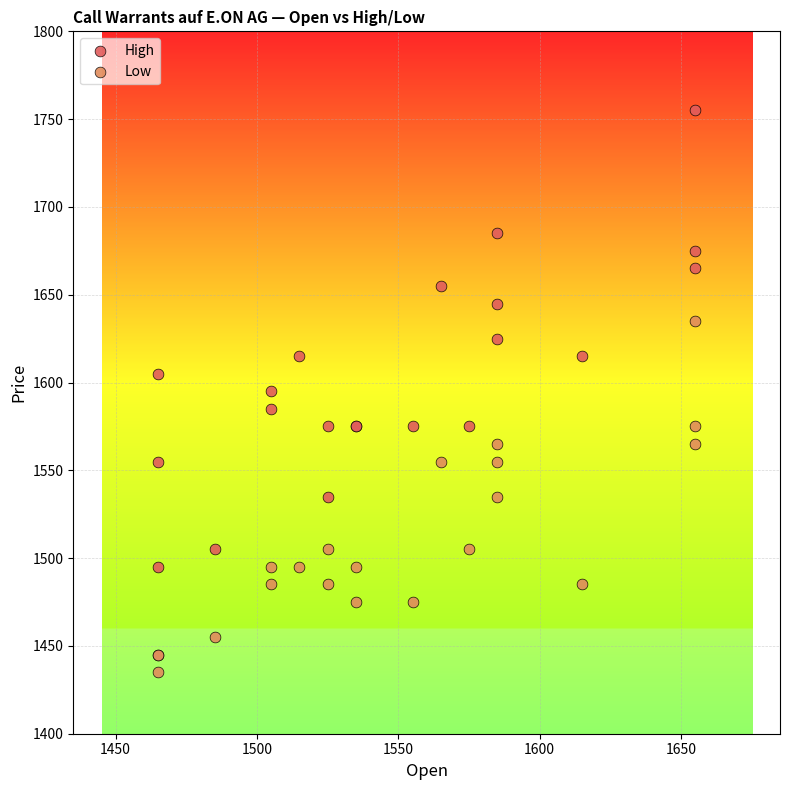

Which series contains the highest Y value?

High